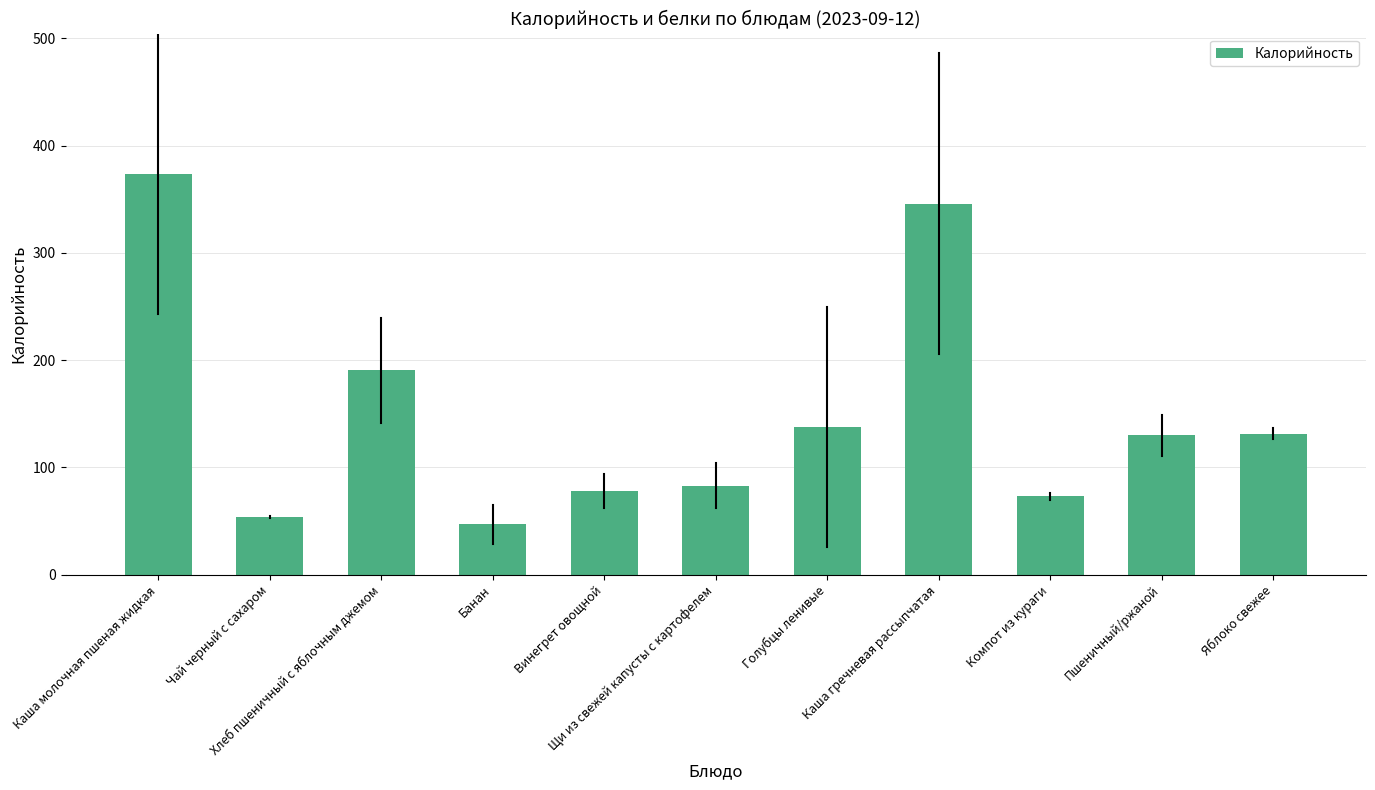

What is the average value?

149.5